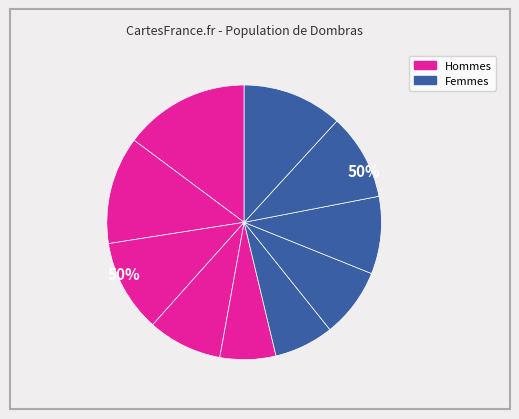

Count the number of slices in the pie.

10